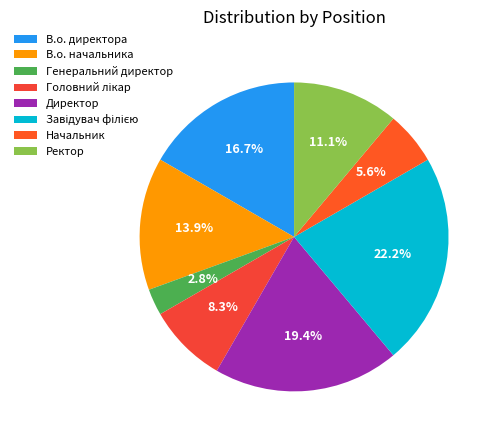

What percentage do Ректор and Начальник together represent?

16.7%